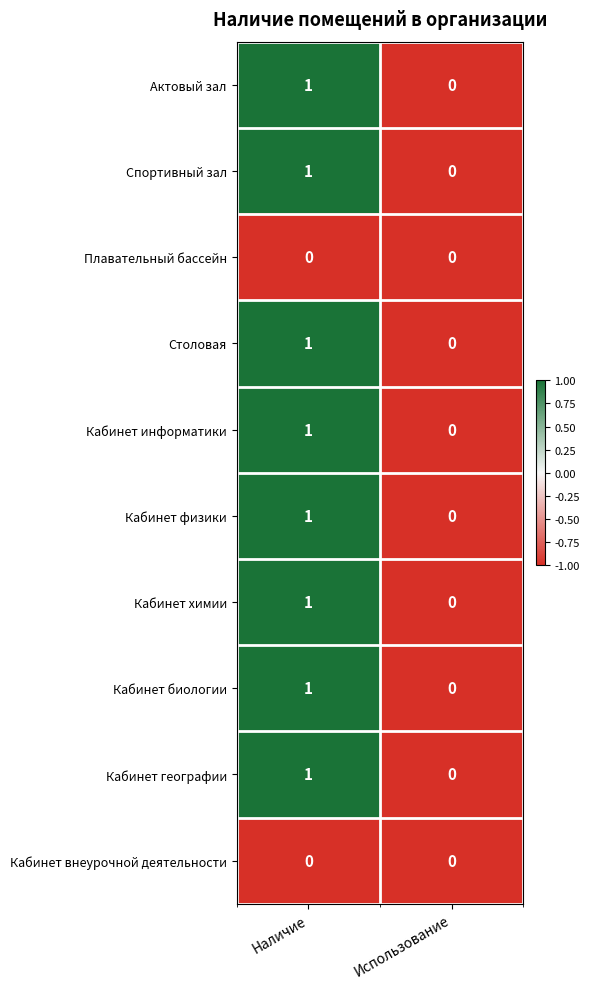

The Кабинет информатики series shows 1 at Использование. True or false?

False